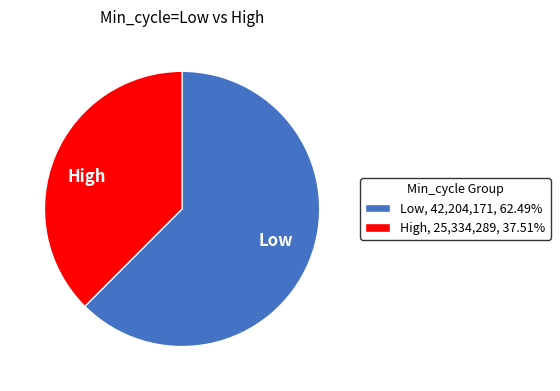

Do Low and High together represent more than half of the pie?

Yes